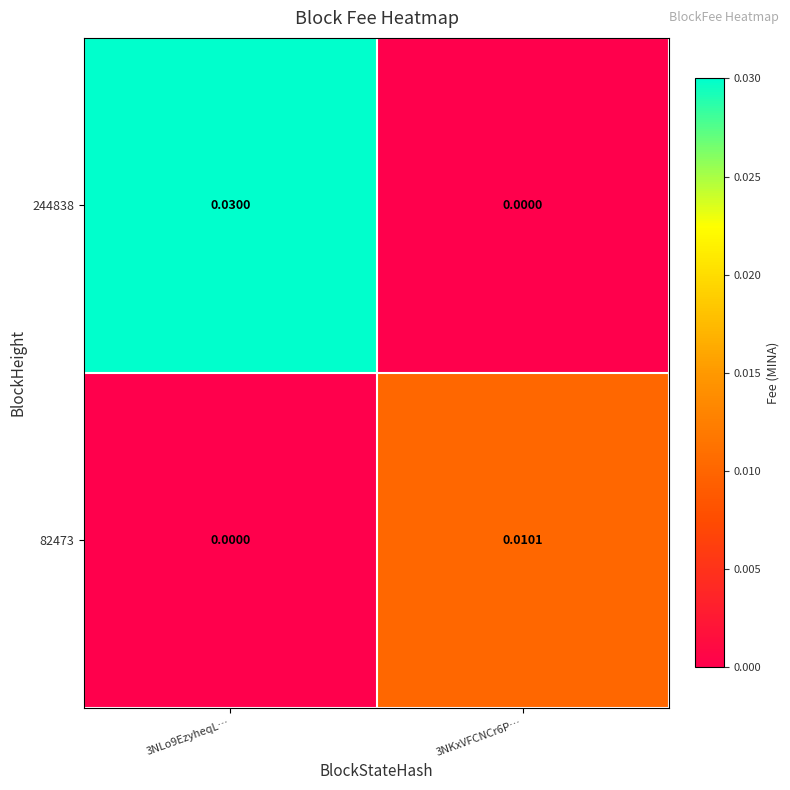

Rank the series by their average value, from highest to lowest.

244838, 82473